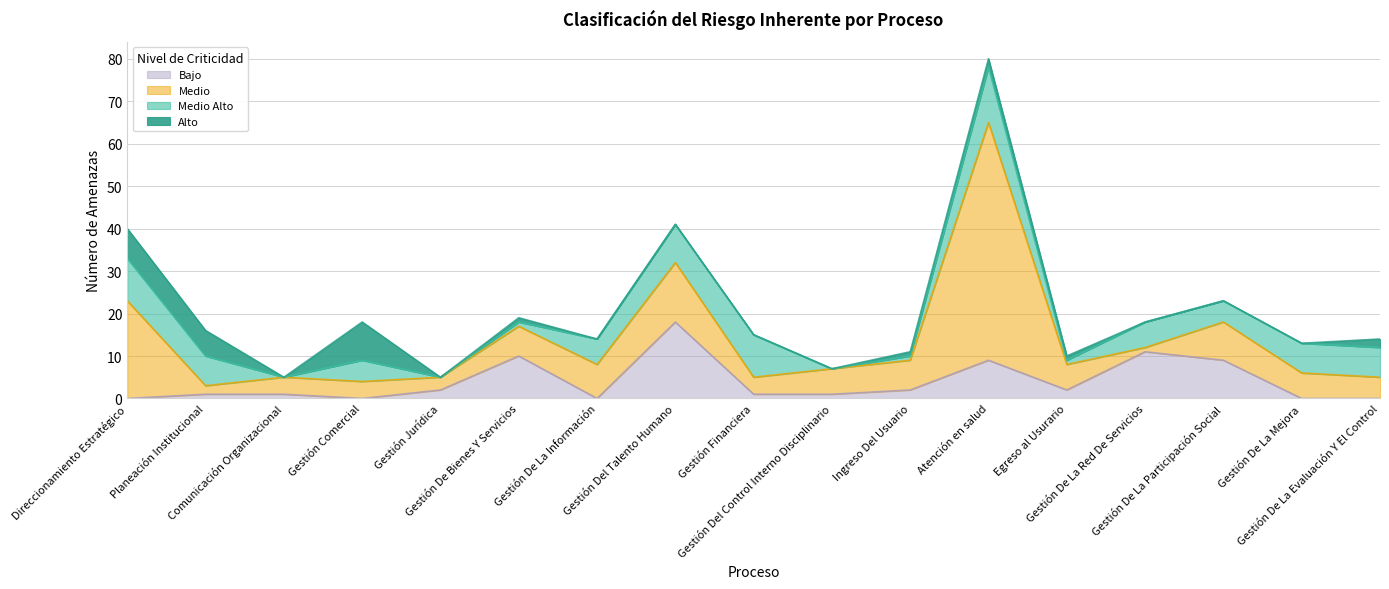

At which label does Medio Alto reach its minimum?

Comunicación Organizacional